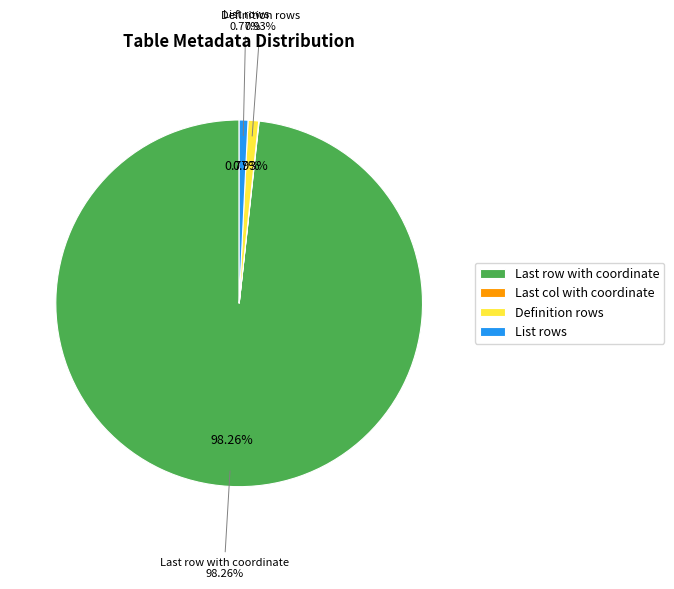

Count the number of slices in the pie.

4